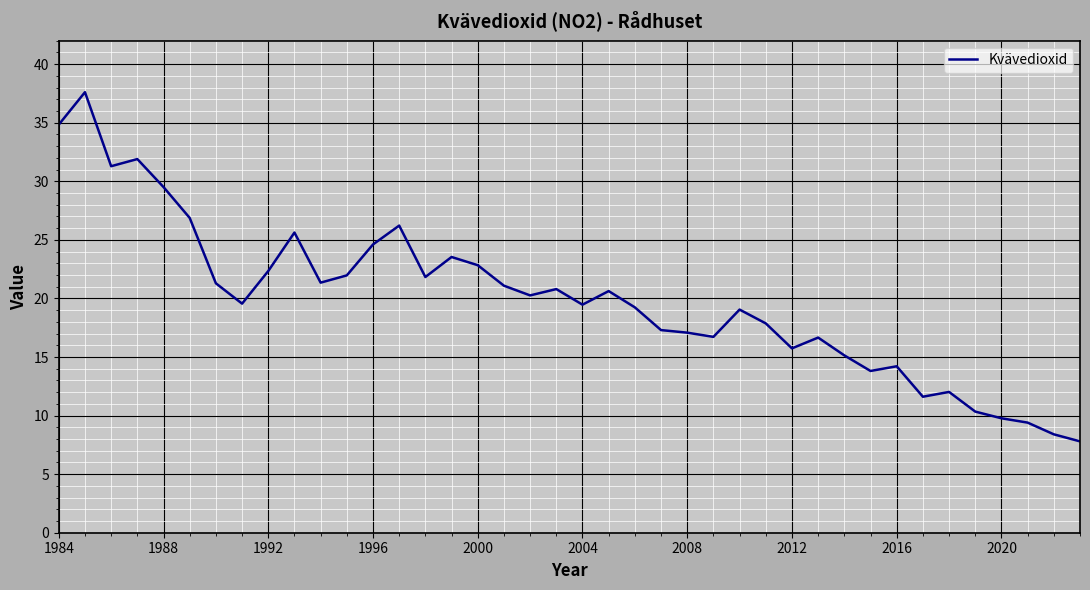

What is the difference between the maximum and minimum values?

29.8